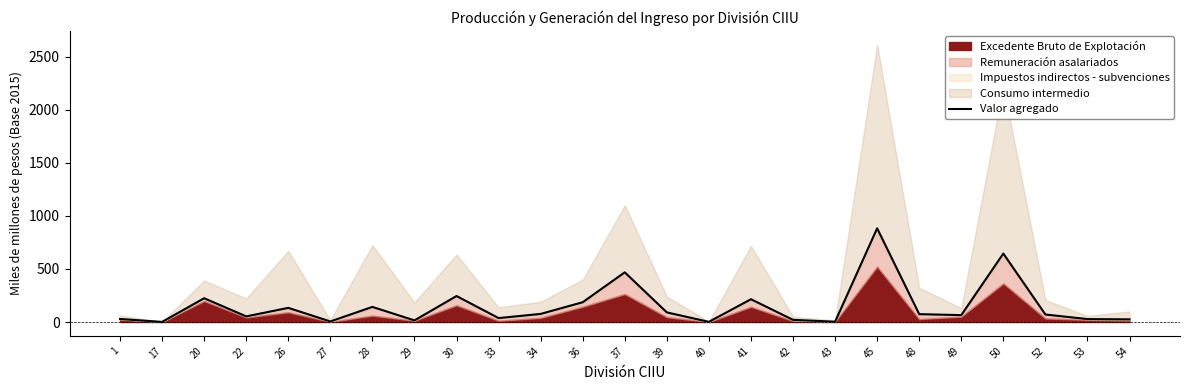

Is it true that the value at 40 is 1.4?

True